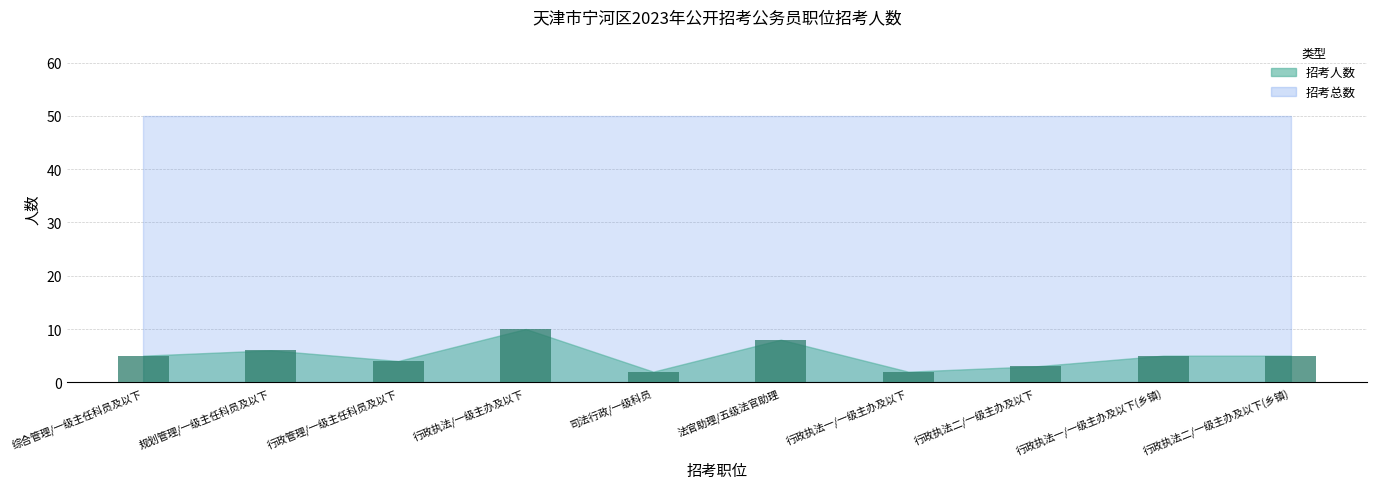

What is the difference between the second highest and minimum values?

6